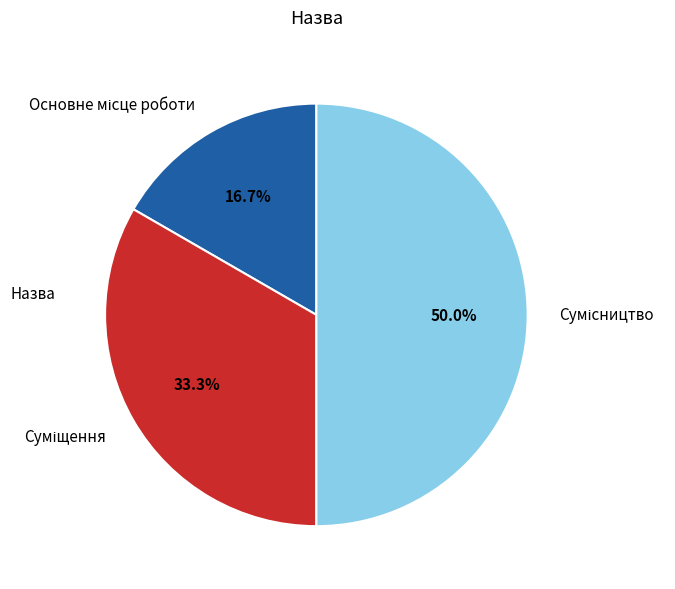

What percentage is the Сумісництво slice, to the nearest percent?

50%